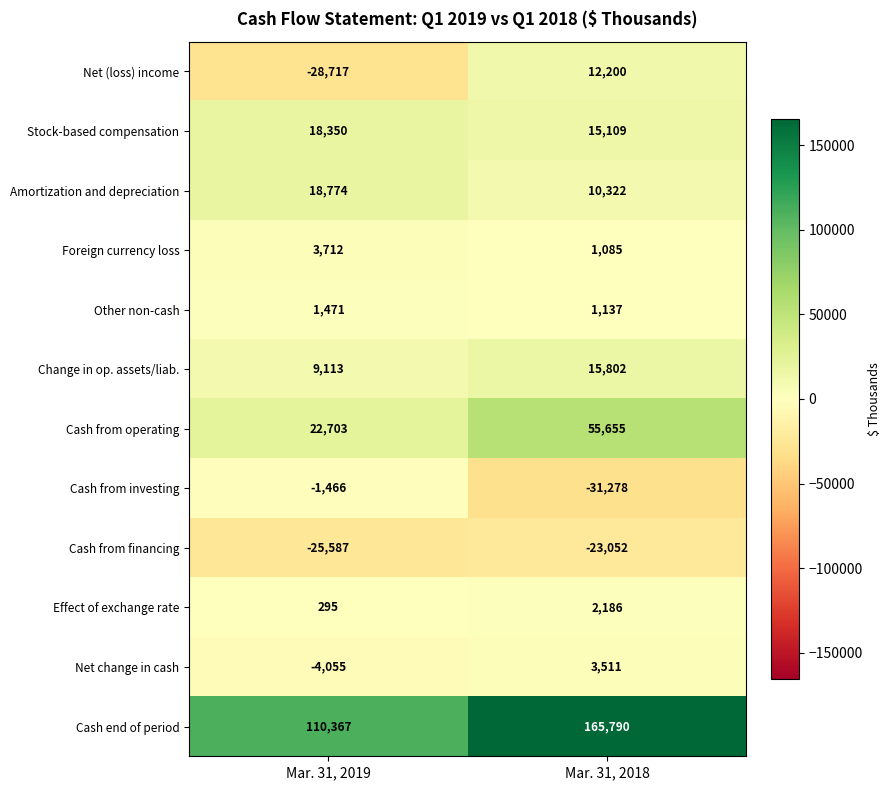

Which series has the largest range (max minus min)?

Cash end of period